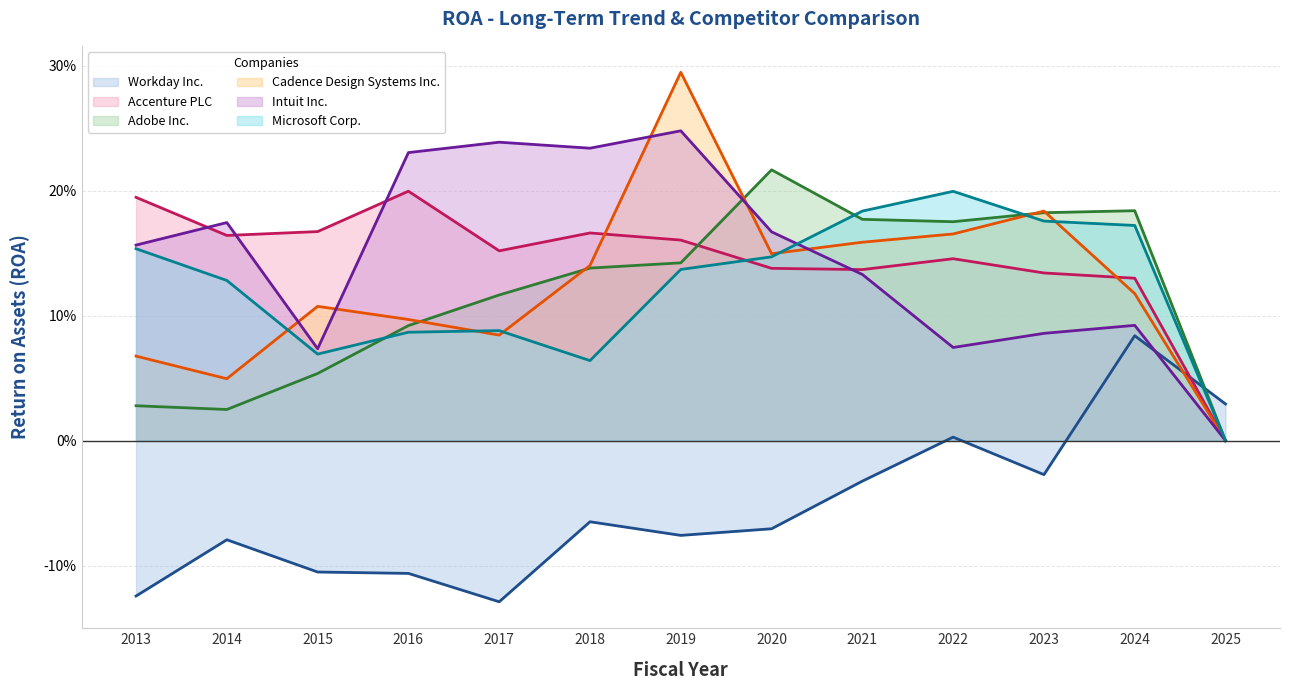

Which series has the largest total across all categories?

Intuit Inc.